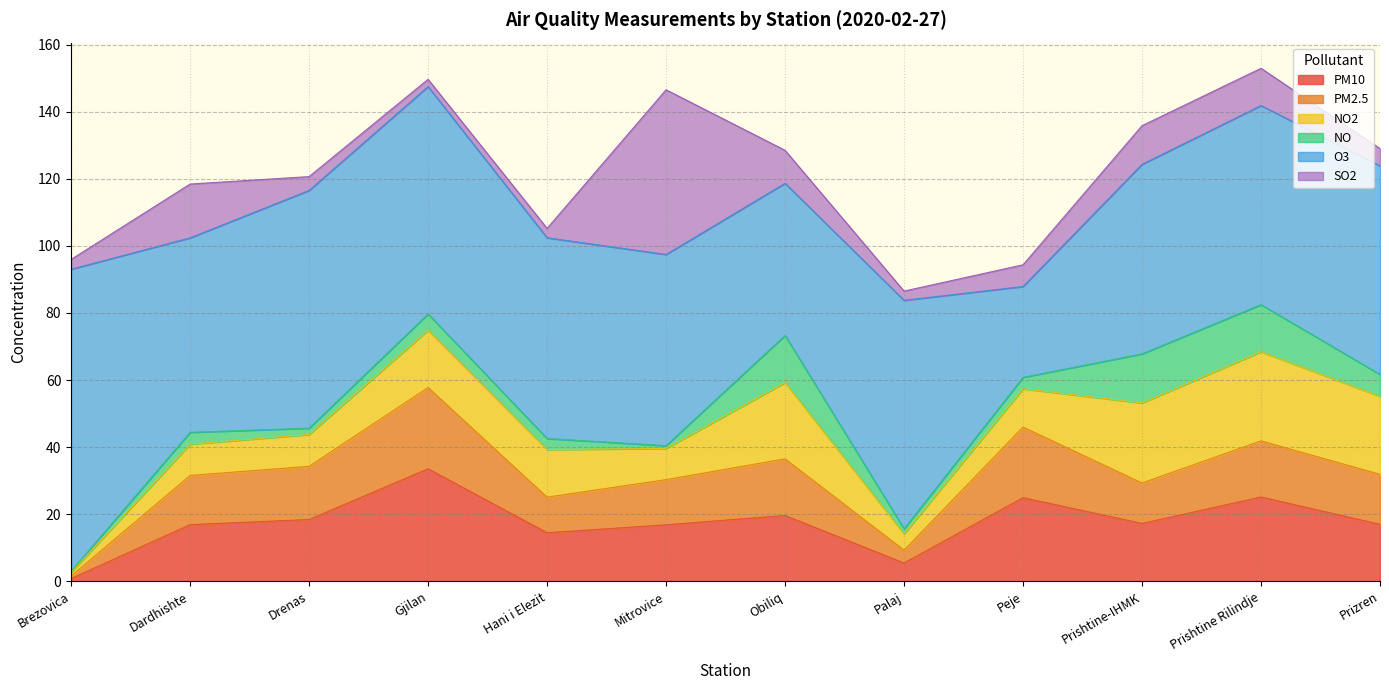

What are all the series names shown in the legend?

PM10, PM2.5, NO2, NO, O3, SO2